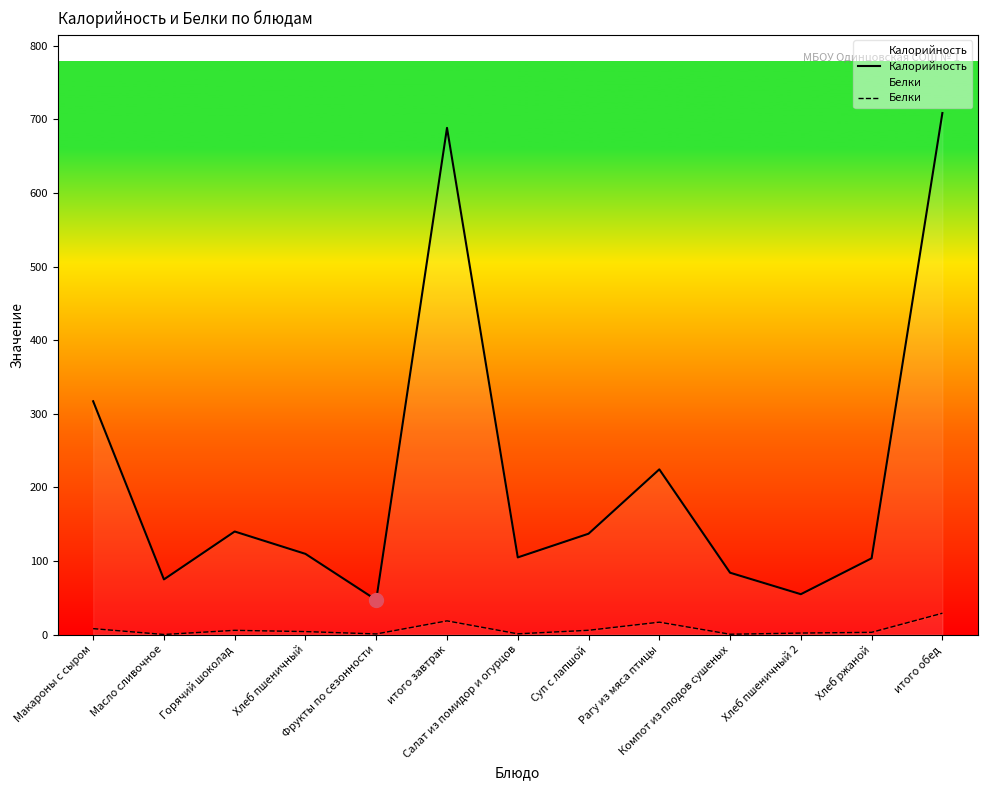

What is the sum of the Белки values at Масло сливочное and итого завтрак?

18.7